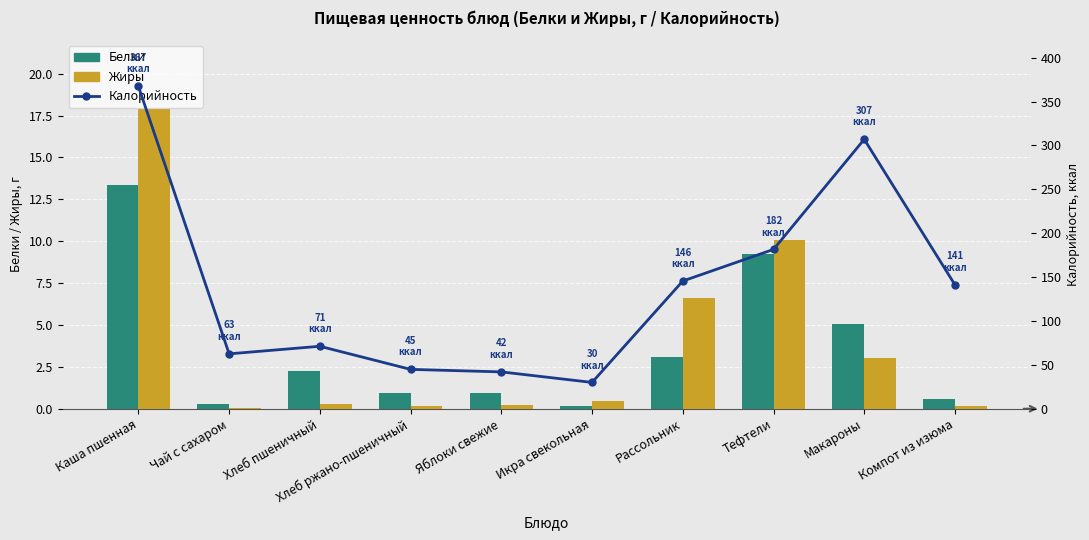

Where is Калорийность nearest to the value 198?

Тефтели